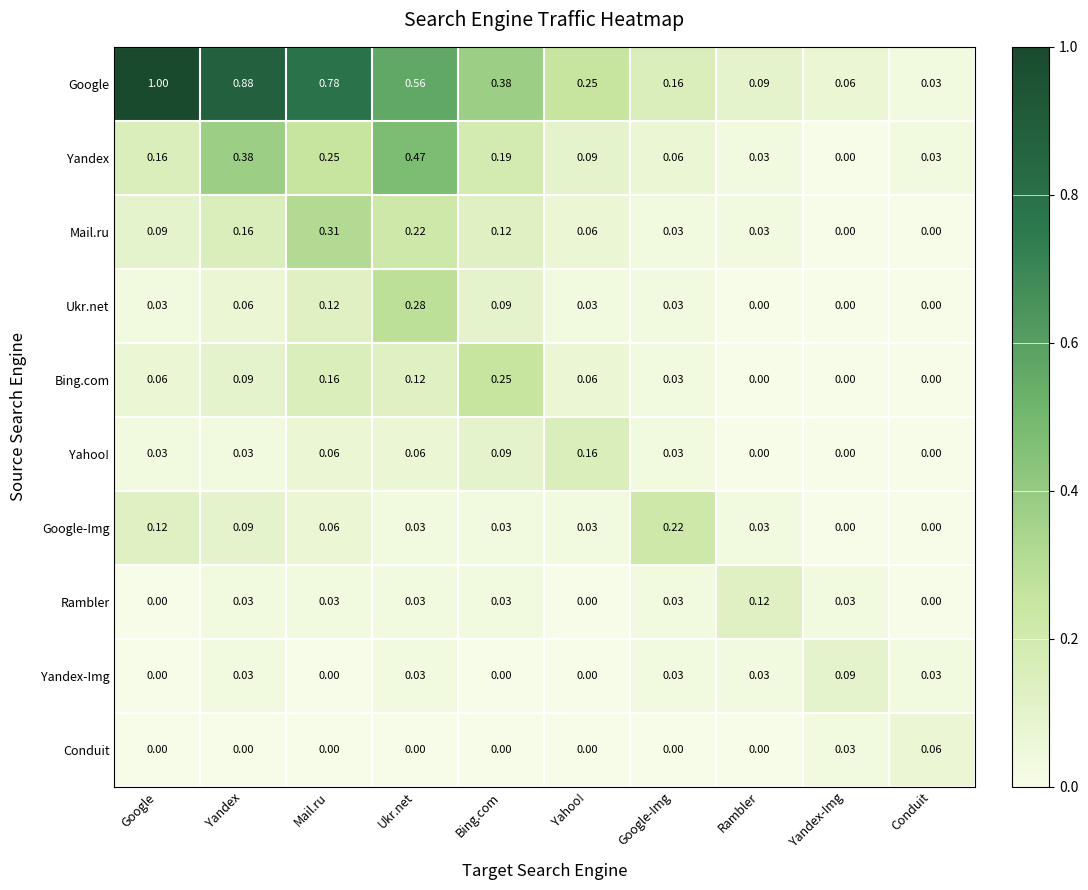

Which series has the largest range (max minus min)?

Google